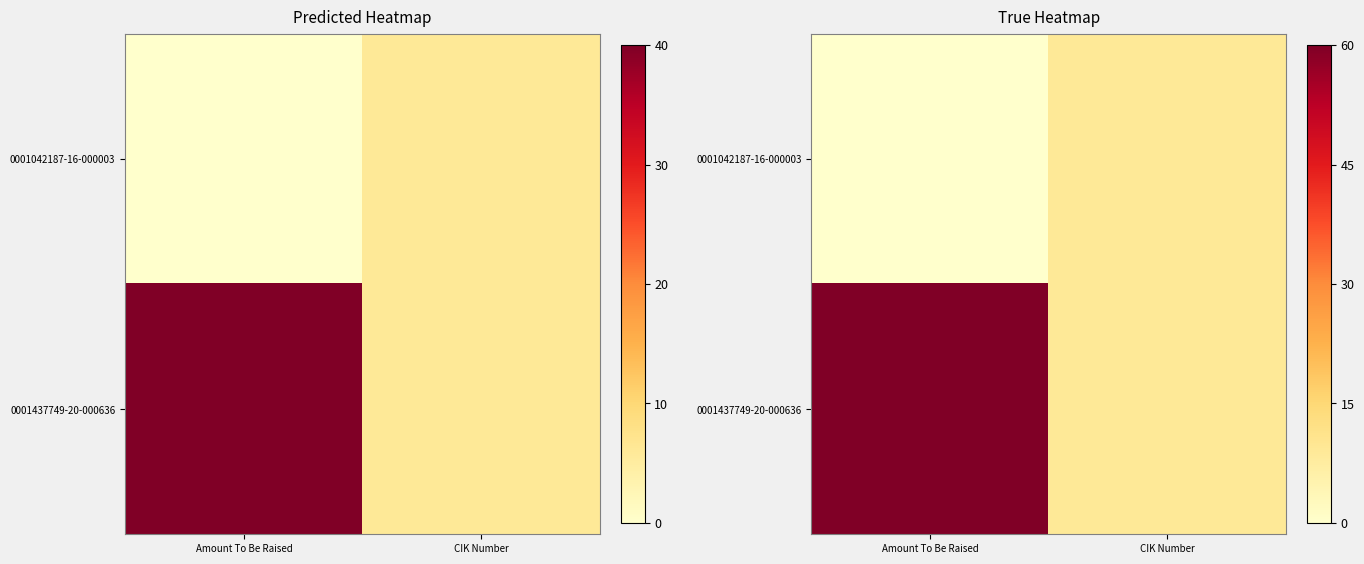

Rank the series by their maximum value, from highest to lowest.

0001437749-20-000636, 0001042187-16-000003